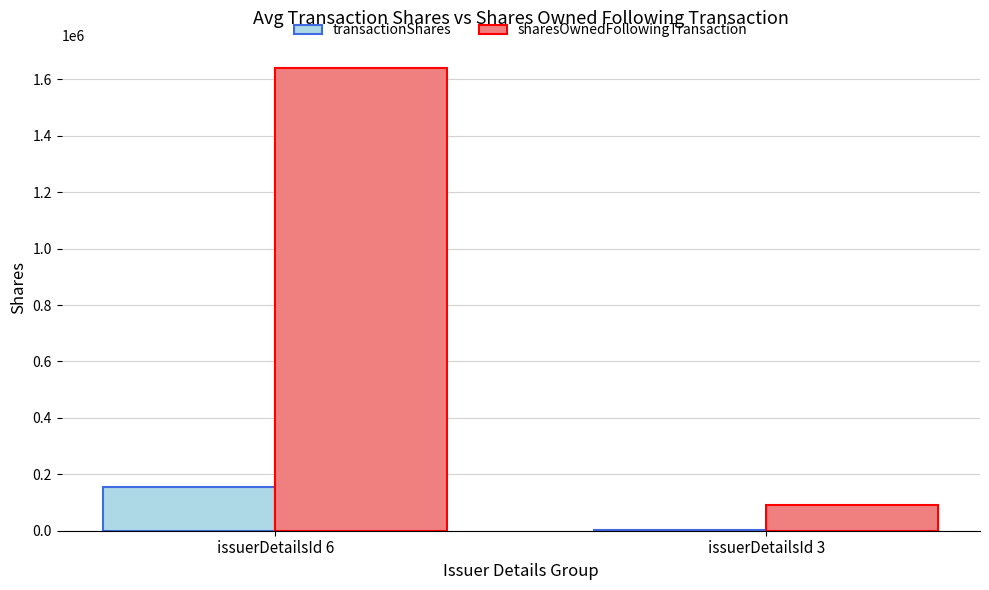

Is the value of sharesOwnedFollowingTransaction at issuerDetailsId 6 greater than the value of transactionShares at issuerDetailsId 3?

Yes